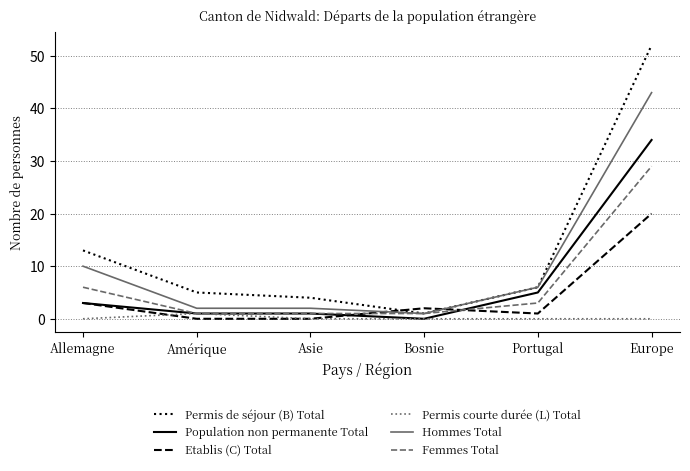

Rank the series by their maximum value, from highest to lowest.

Permis de séjour (B) Total, Hommes Total, Population non permanente Total, Femmes Total, Etablis (C) Total, Permis courte durée (L) Total